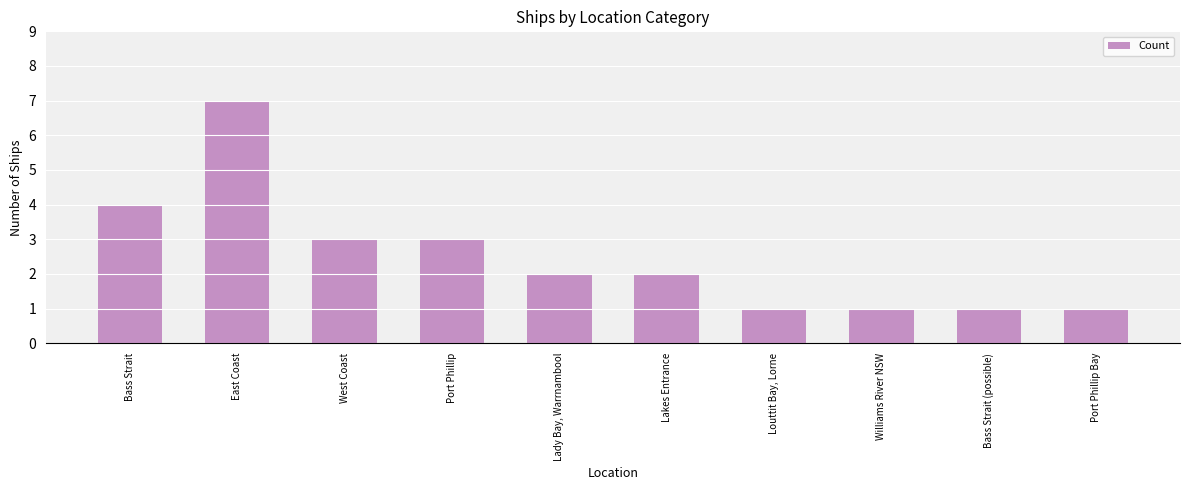

What is the change in value from West Coast to Port Phillip Bay?

-2